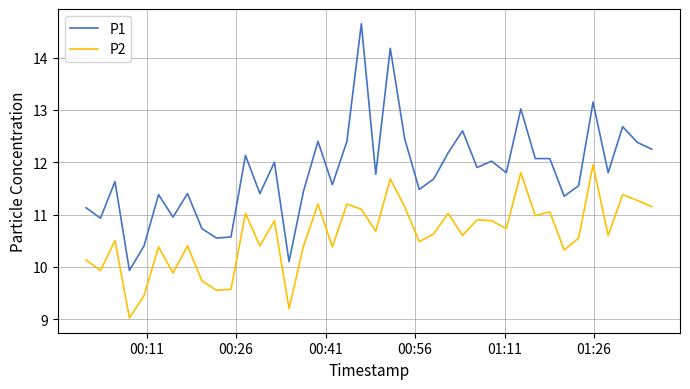

What is the maximum value shown in the chart?

14.7